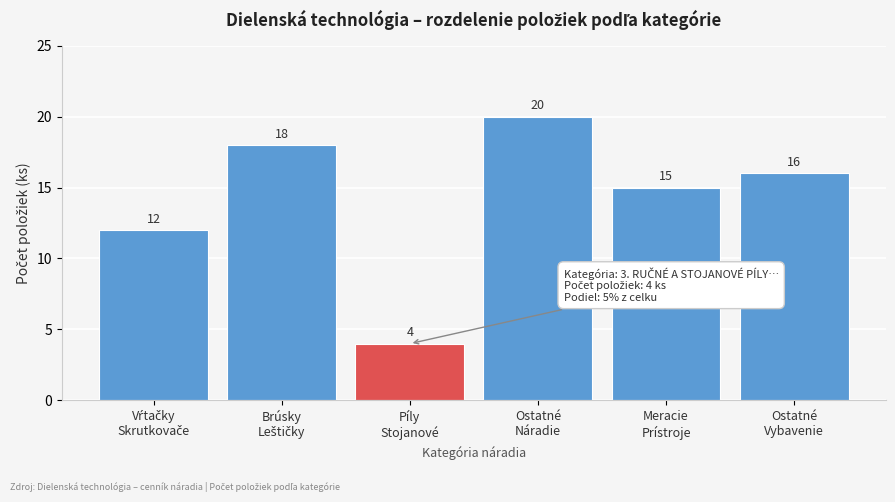

Reading left to right, list all the values displayed in this chart.

12	18	4	20	15	16